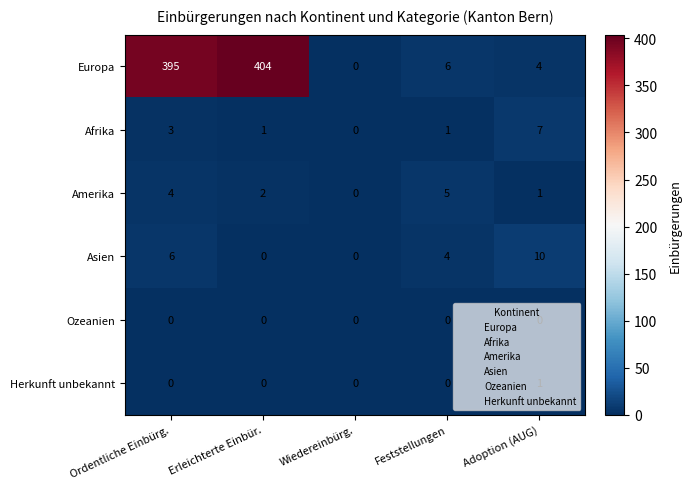

Which series has the largest total across all categories?

Europa